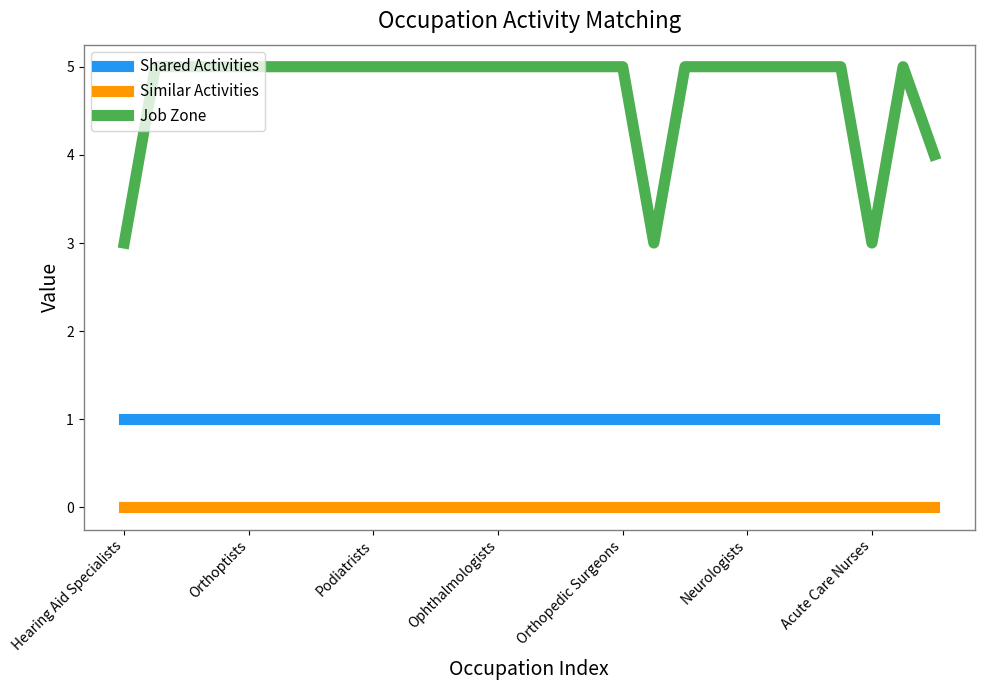

What is the greatest value displayed?

5